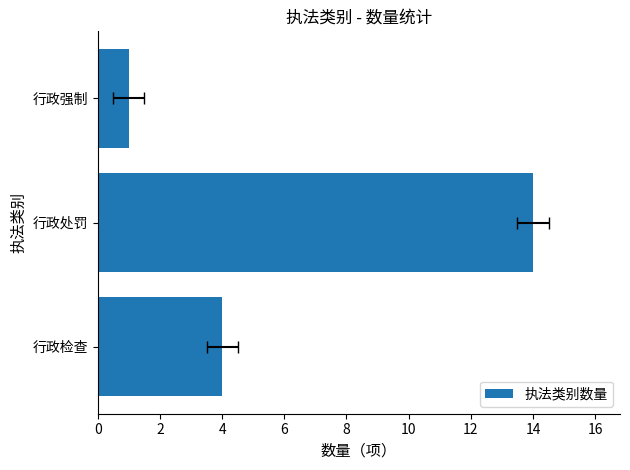

Reading right to left, what are all the values shown in this chart?

1	14	4